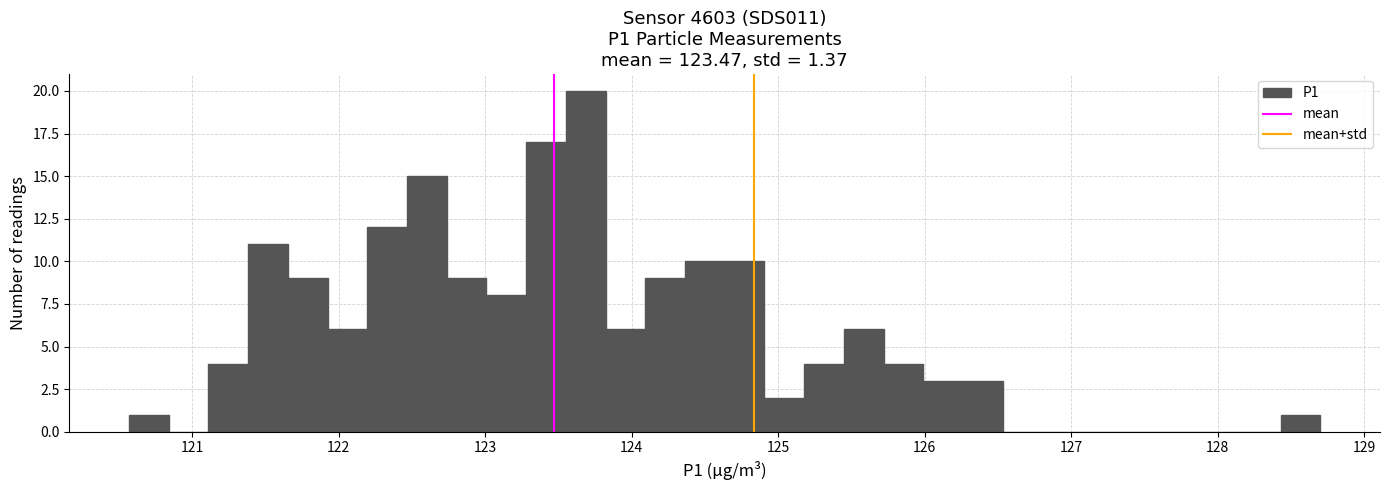

Around what value on the x-axis is the tallest bar? Give the approximate position of its centre, as read against the axis.

123.7